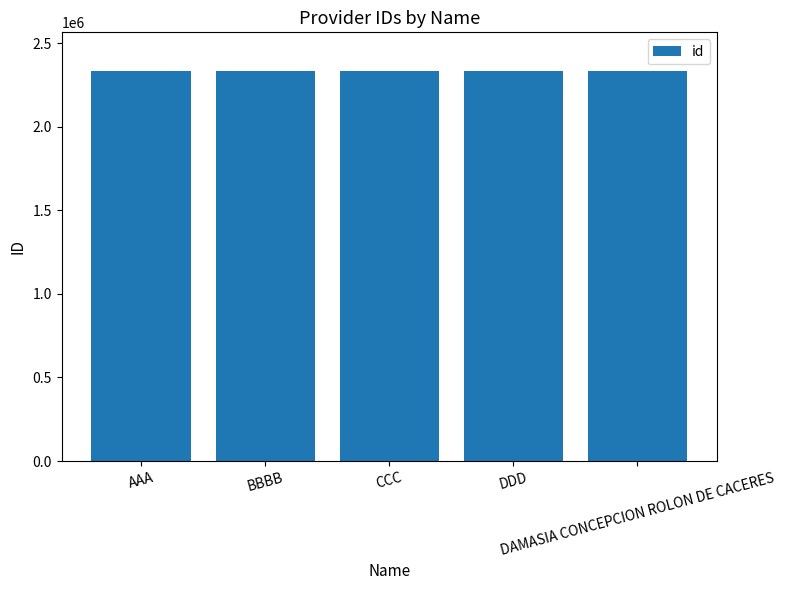

What is the value of the 2nd bar from the left?

2331116